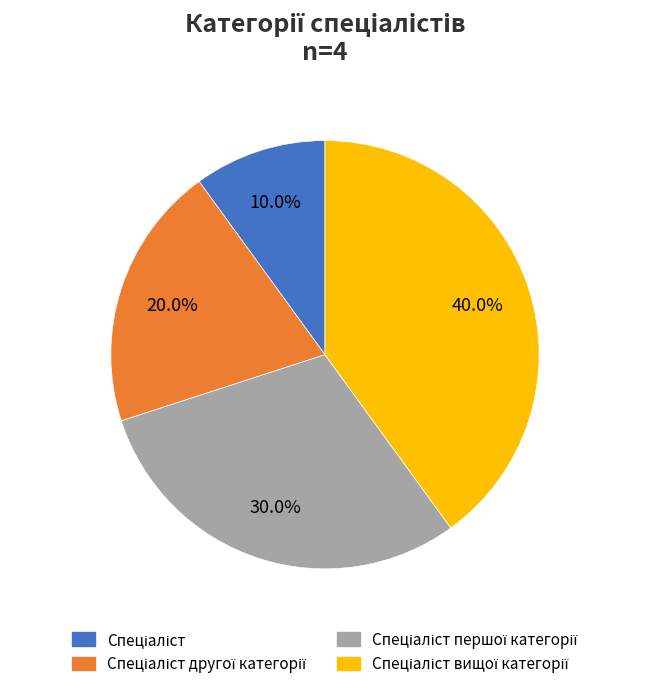

Is there a majority slice in this chart?

No